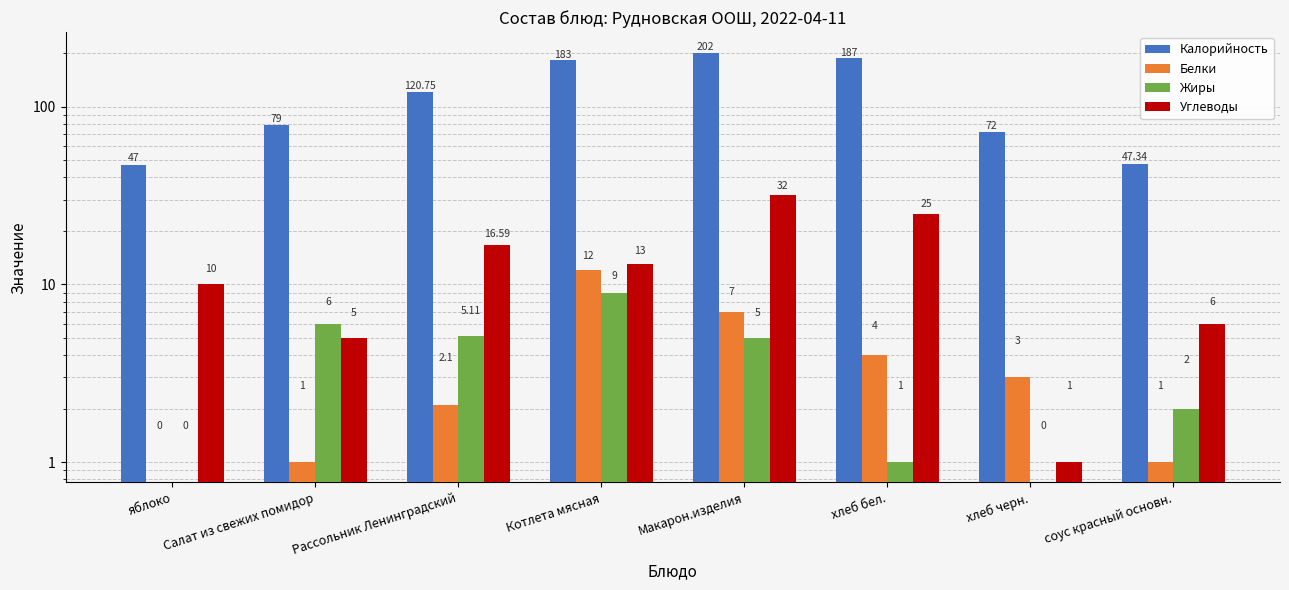

What is the label of the 7th bar from the right?

Салат из свежих помидор